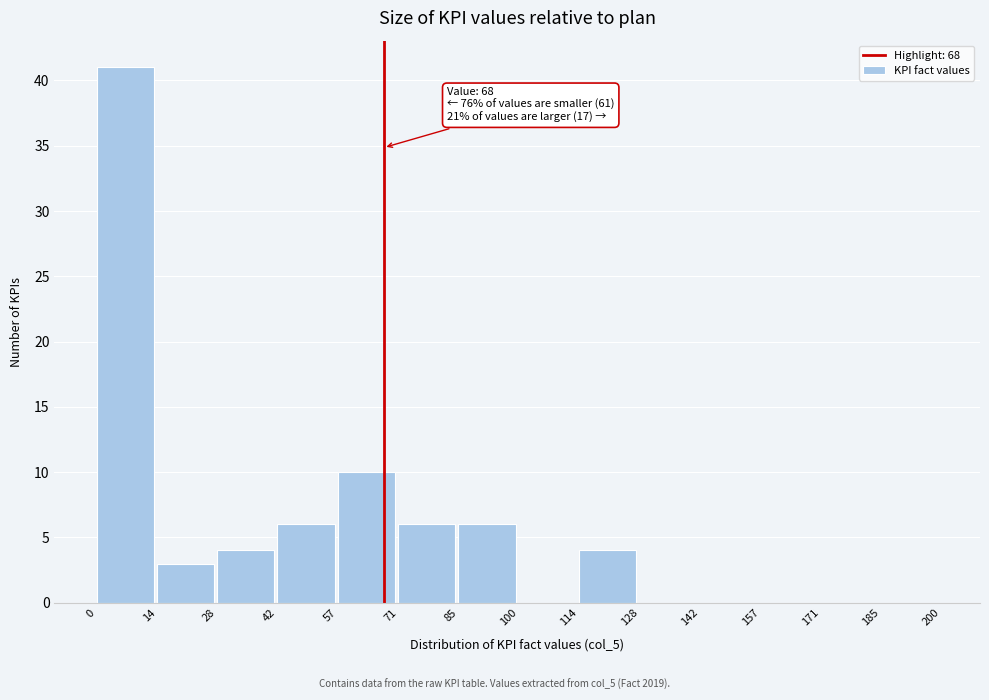

Over which range of the x-axis is the bar tallest?

0 to 14